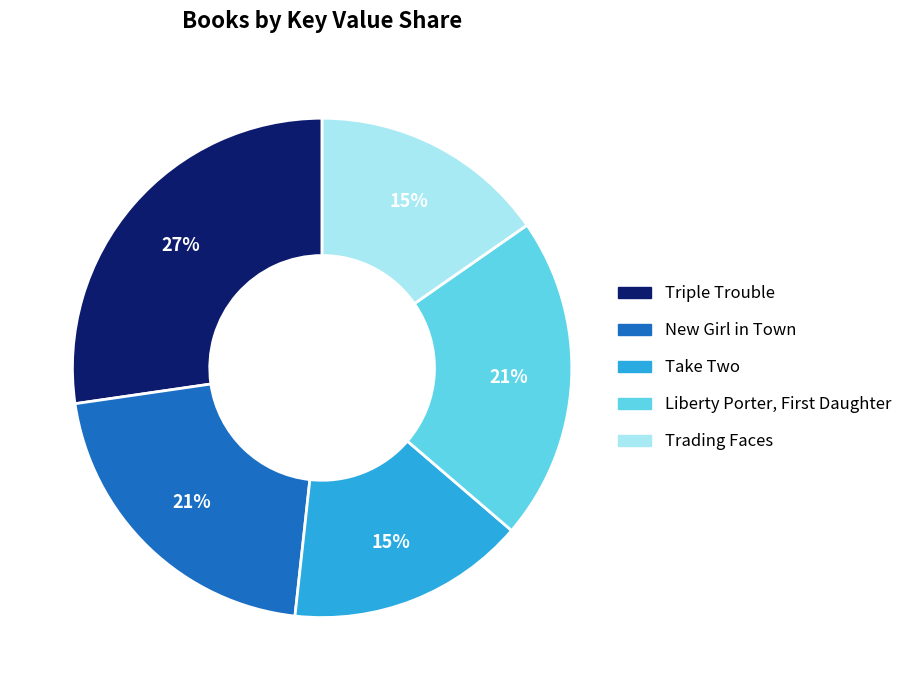

Combined, do Triple Trouble and Take Two account for over 50%?

No